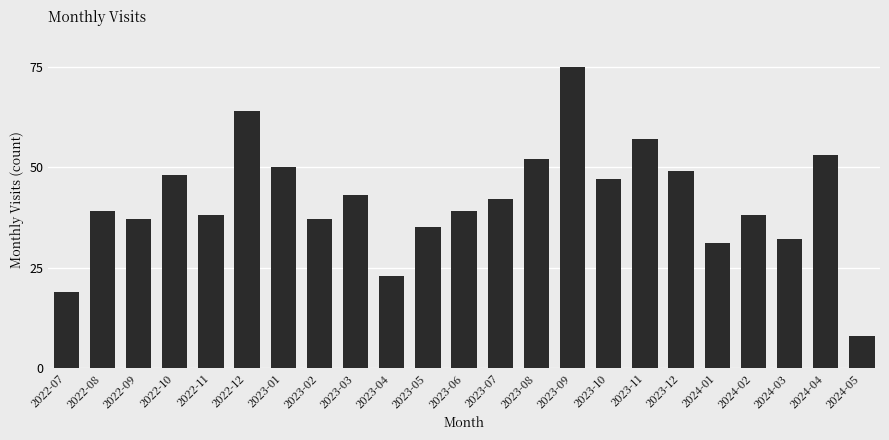

What is the label of the 20th bar from the left?

2024-02